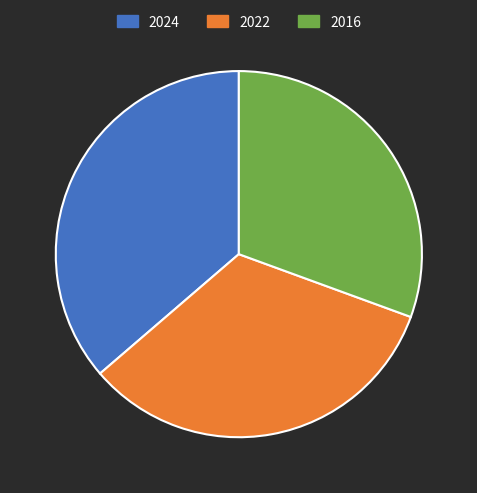

Does any single category account for the majority?

No